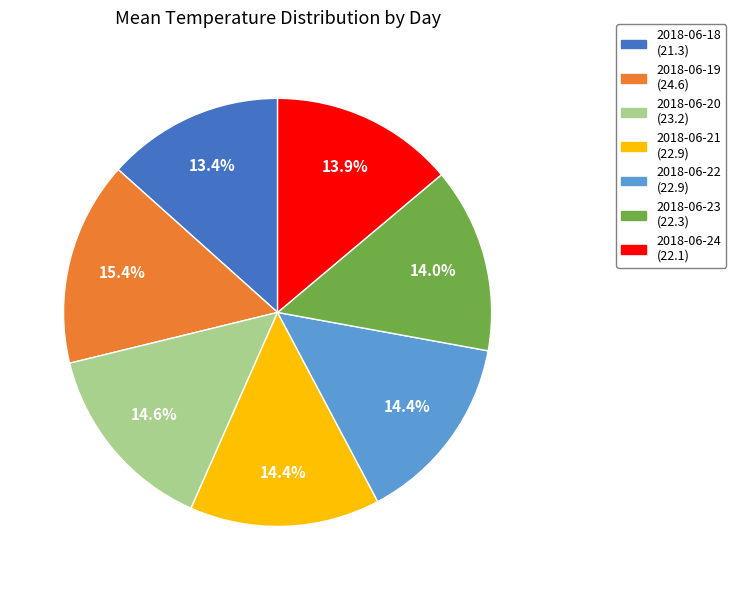

The 2018-06-21 slice represents 14% of the pie. True or false?

True